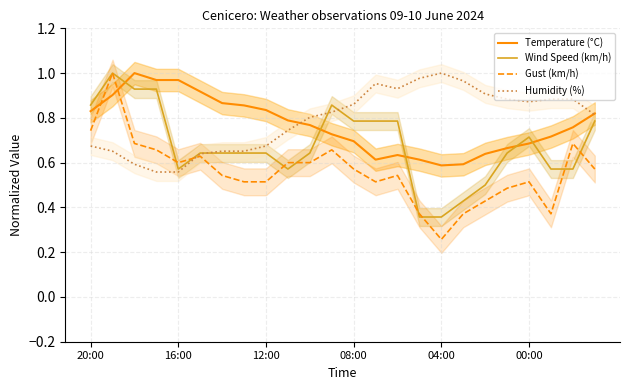

True or false: Temperature (°C) and Wind Speed (km/h) cross at least once.

True